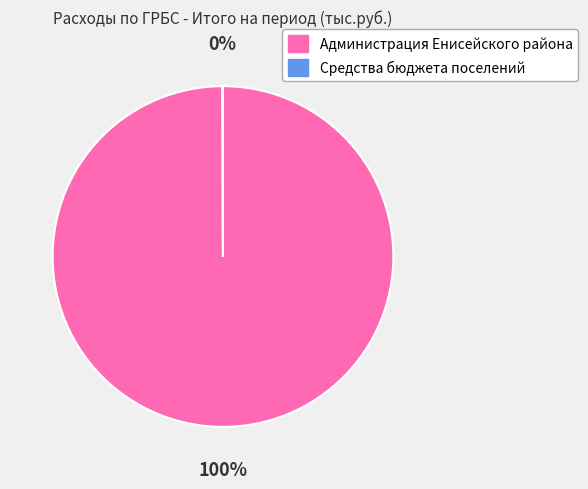

Is it true that Администрация Енисейского района is 100% of the pie?

True